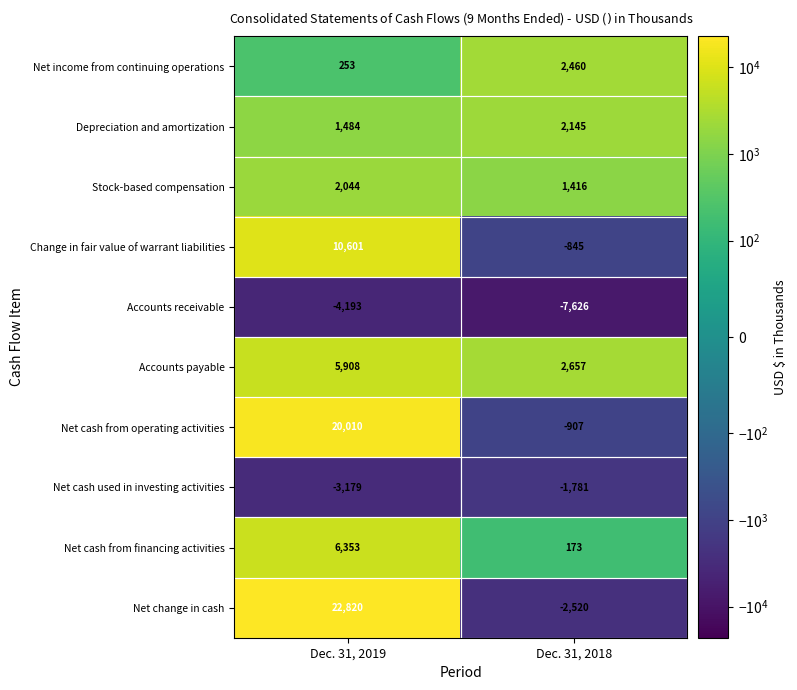

Which series changed the most between Dec. 31, 2019 and Dec. 31, 2018?

Net change in cash